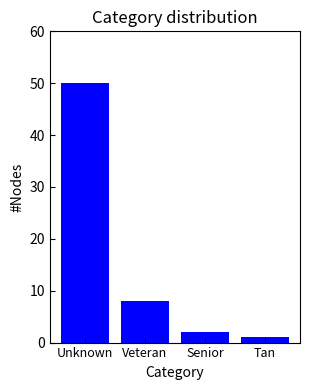

Reading right to left, extract all data points from this chart.

Tan=1	Senior=2	Veteran=8	Unknown=50